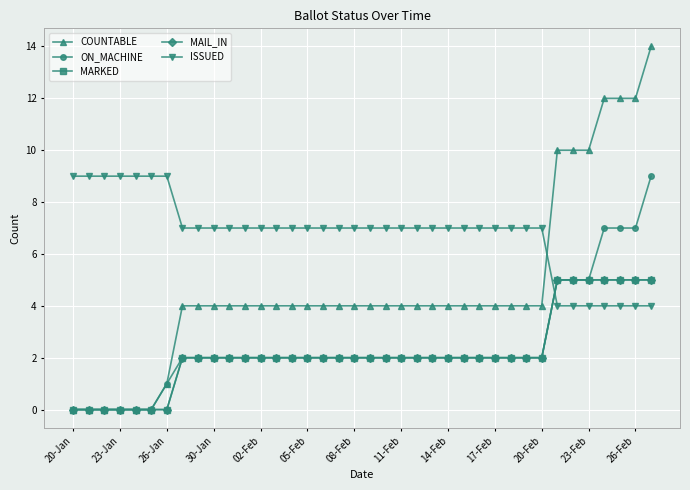

Rank the series by their maximum value, from highest to lowest.

COUNTABLE, ON_MACHINE, ISSUED, MARKED, MAIL_IN